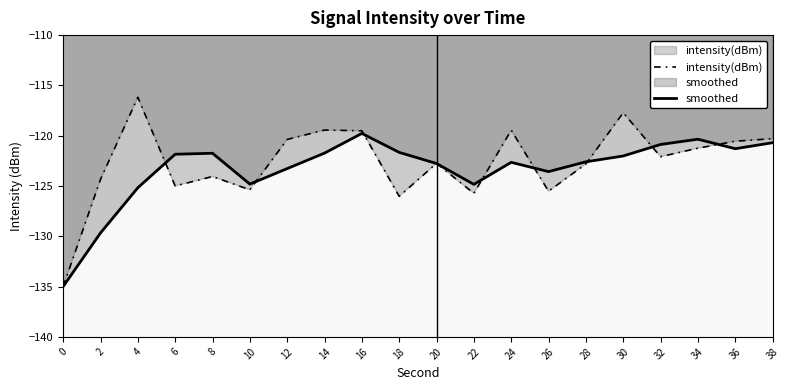

Does the chart have visible grid lines?

No